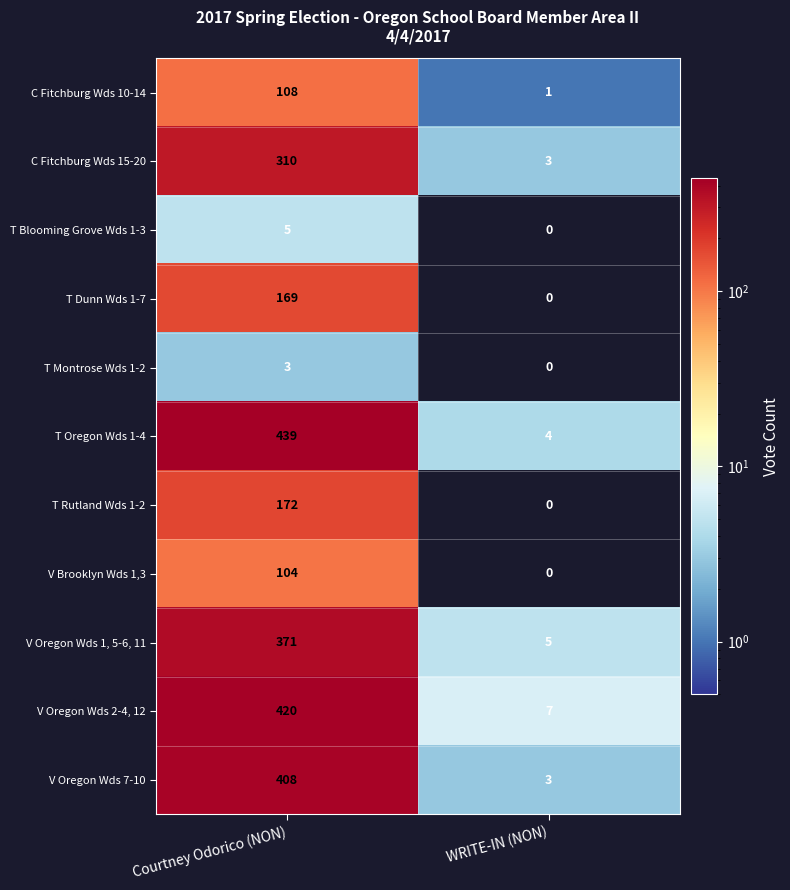

What value does the V Oregon Wds 7-10 series have at Courtney Odorico (NON), to the nearest 50?

400